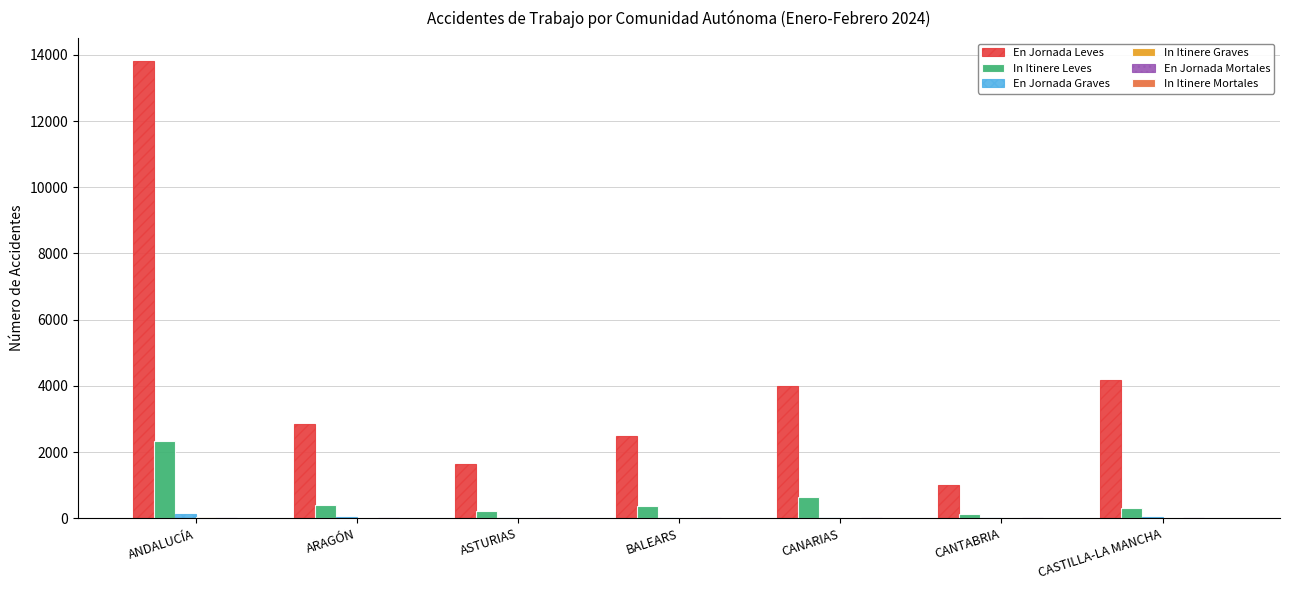

What is the greatest value displayed?

13819